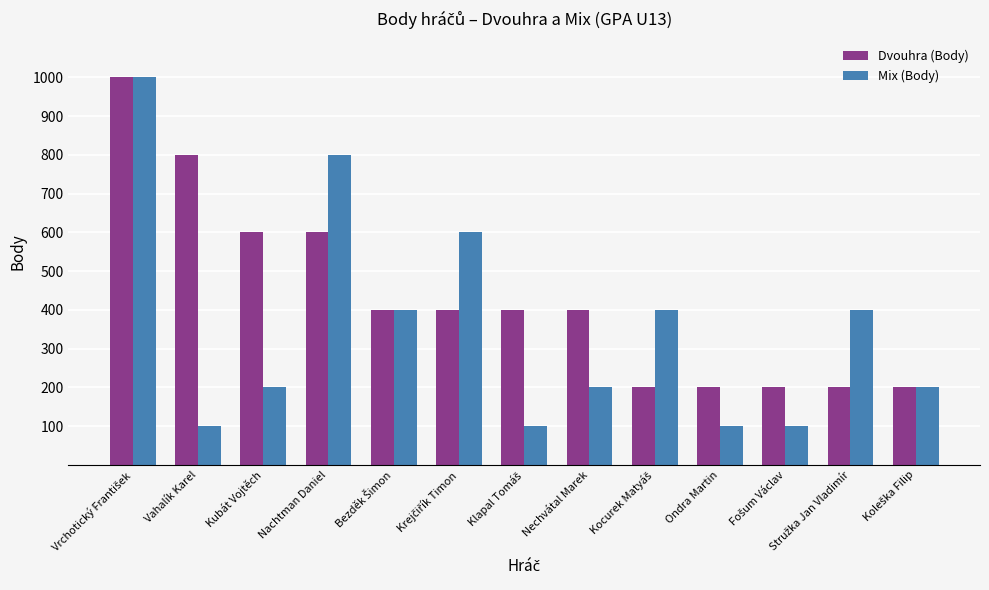

What is the sum of all Dvouhra (Body) values?

5600